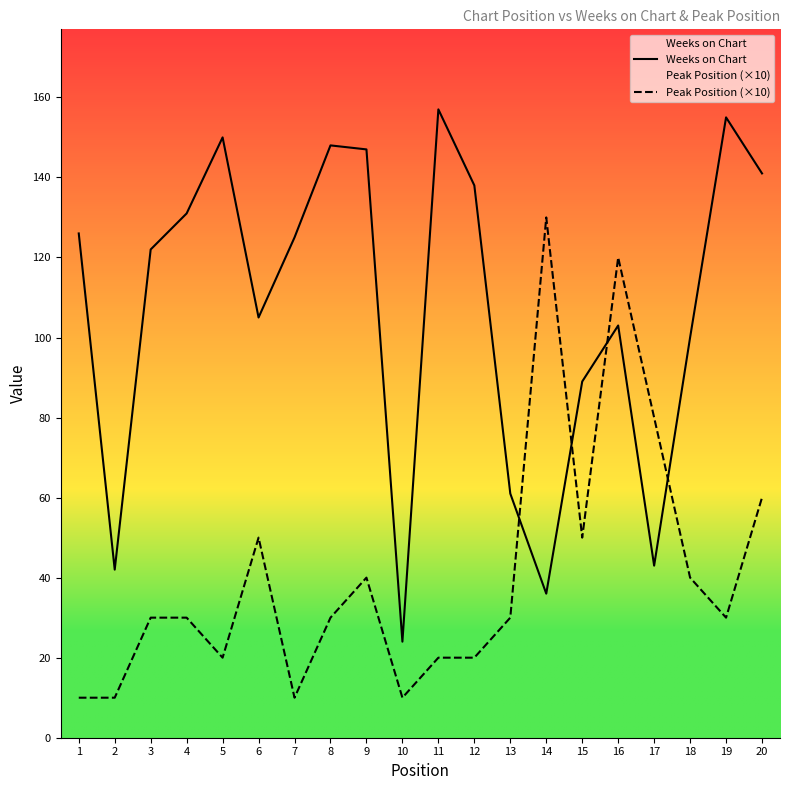

Is it true that Weeks on Chart equals 36 at 14?

True